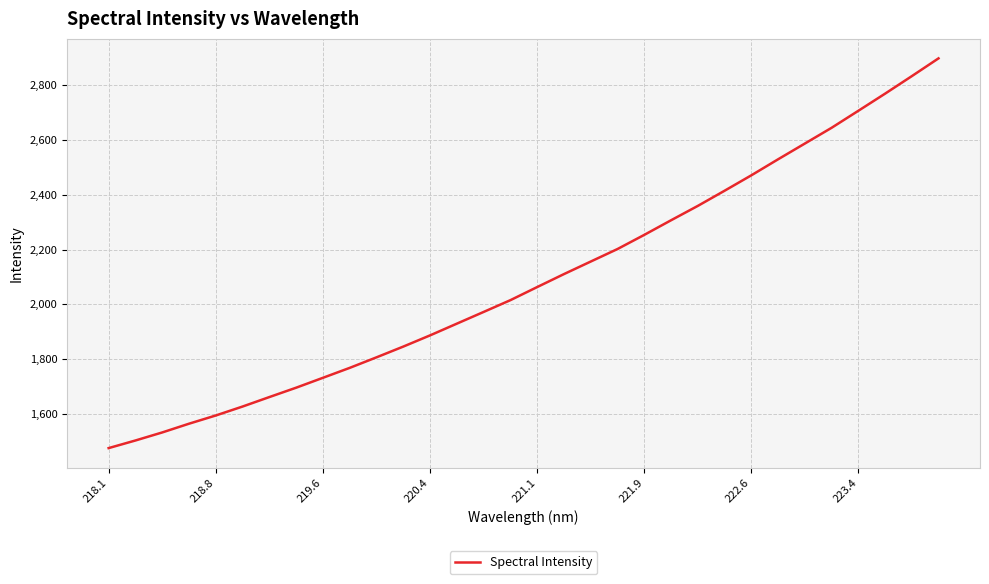

What is the smallest value displayed?

1475.6